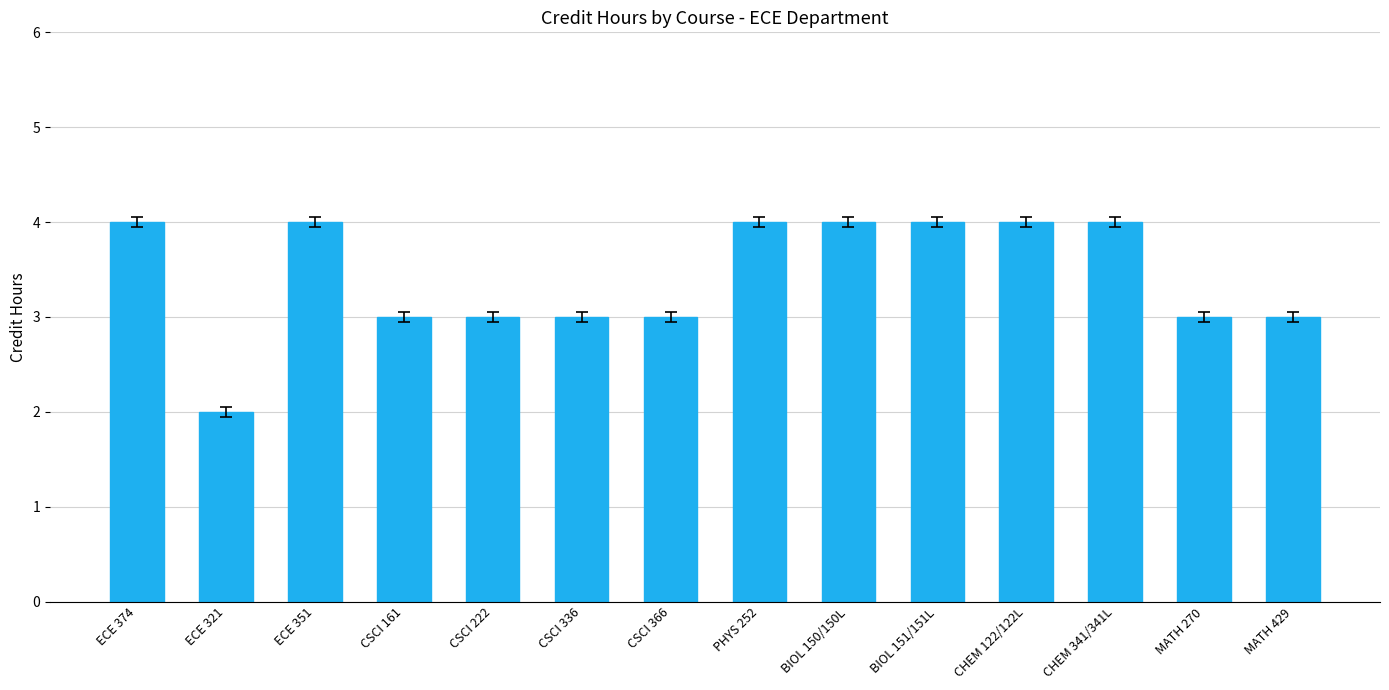

What is the value of the 5th bar from the left?

3